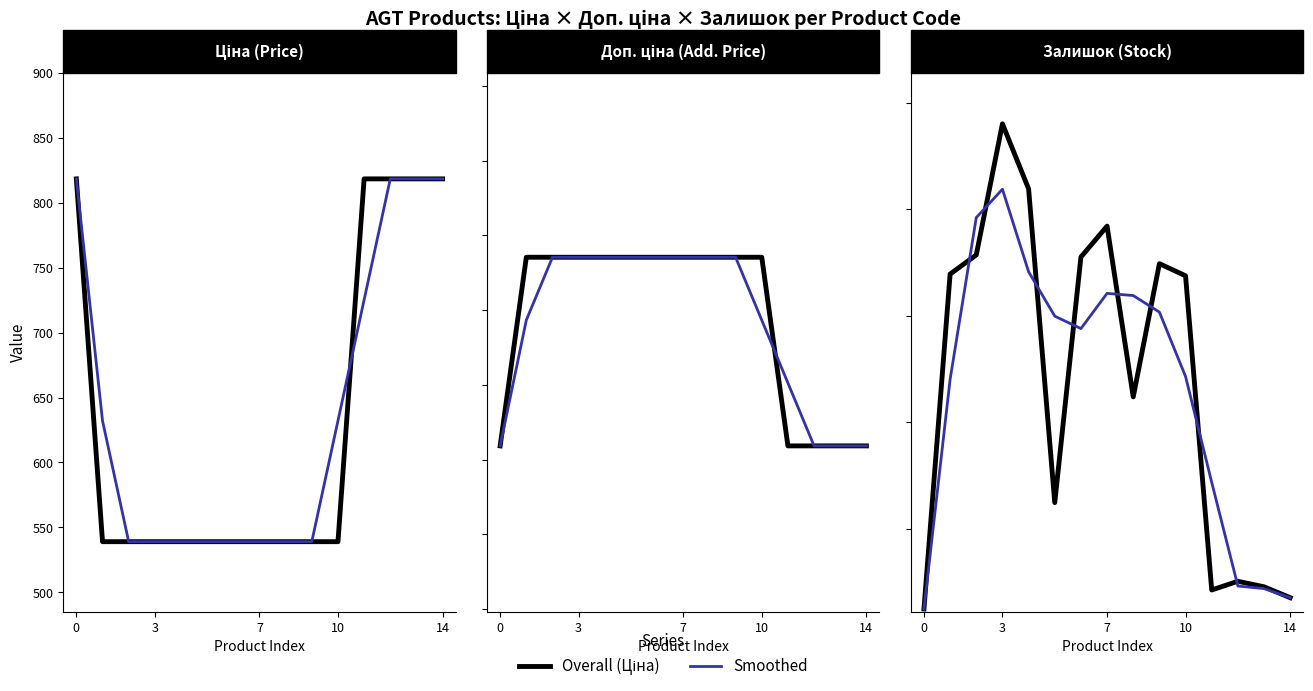

What is the sum of the Доп. ціна smooth values at 7 and 12?

2193.7